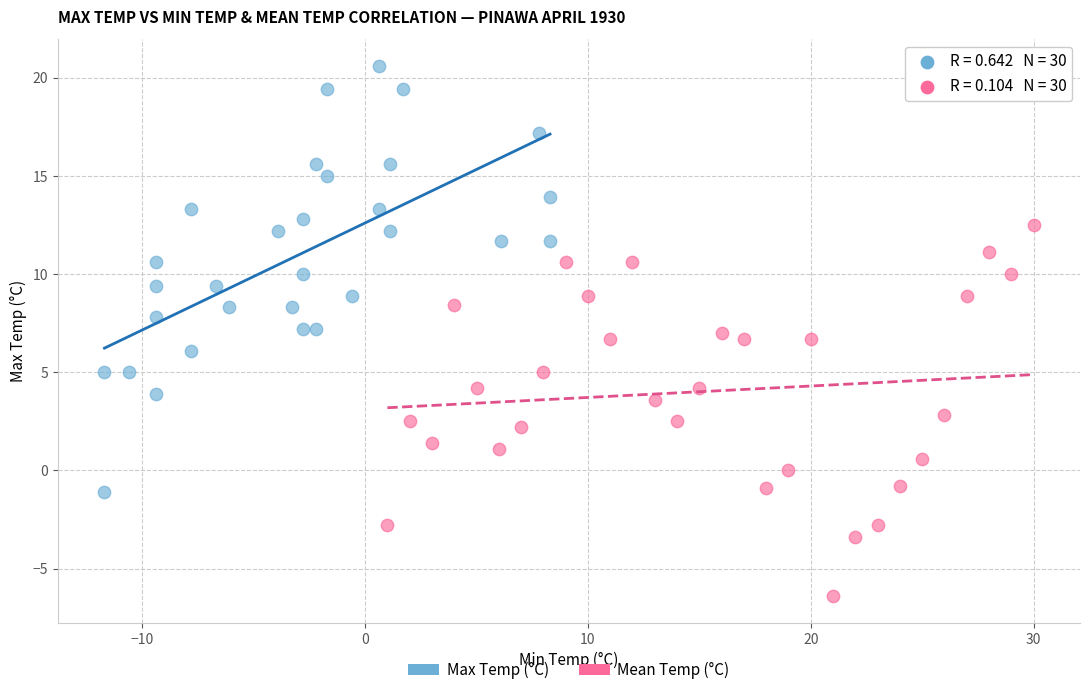

Which series has the largest Y range (max minus min)?

Max Temp (°C)